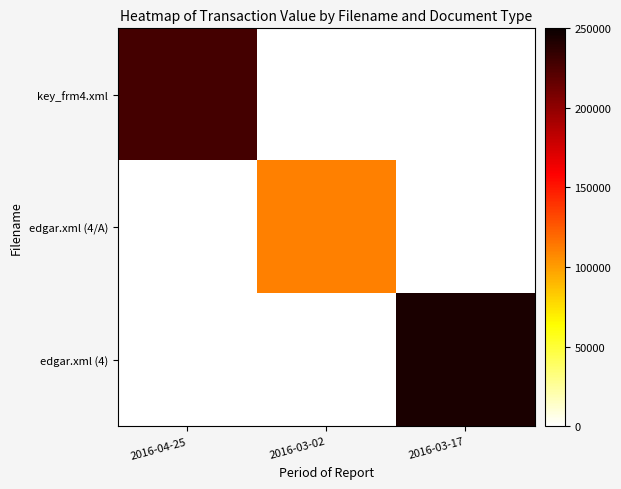

Rank the series at 2016-03-02 from highest to lowest value.

edgar.xml (4/A), key_frm4.xml, edgar.xml (4)